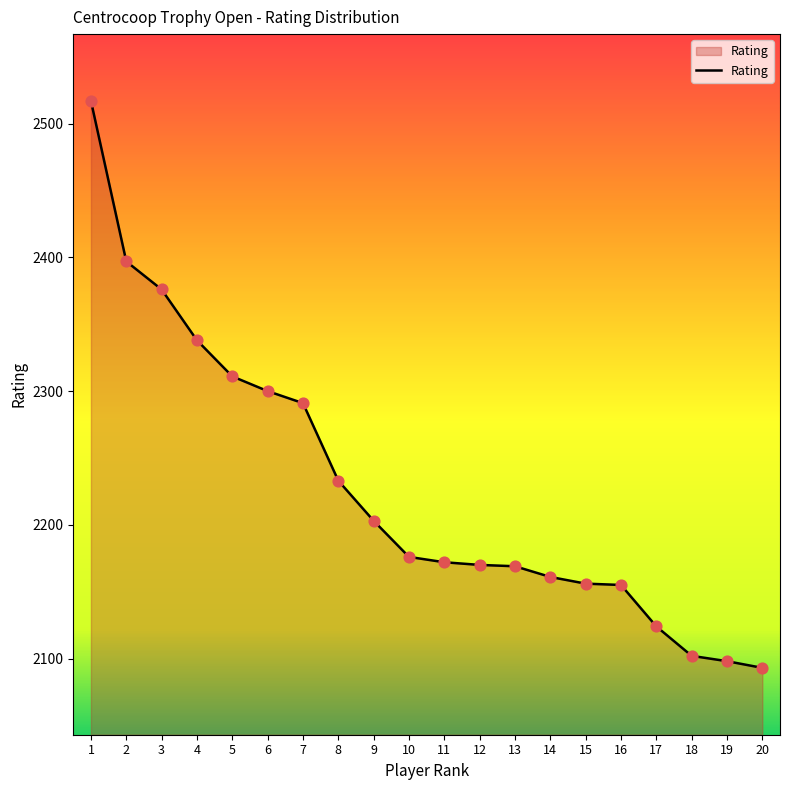

Approximately how many times larger is the value at 2 compared to 18?

1.1